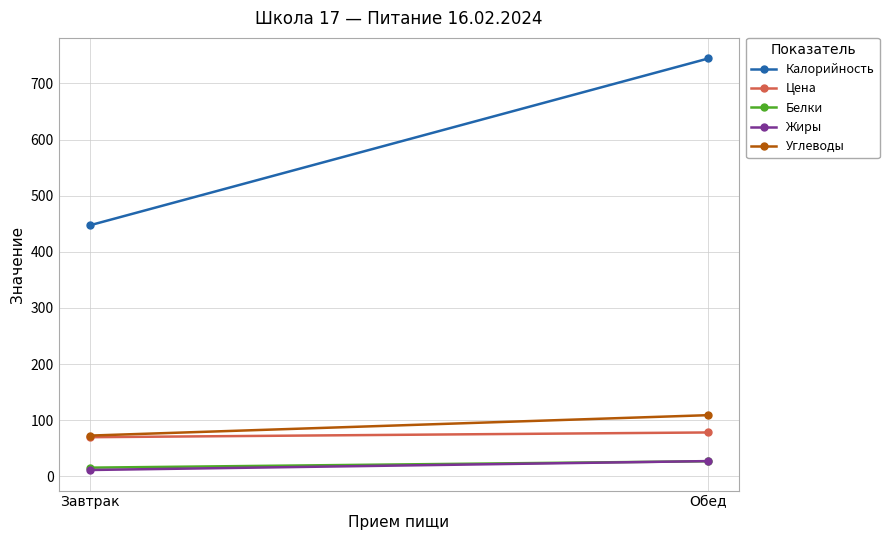

What is the difference between the maximum and minimum values in the Жиры series?

15.9